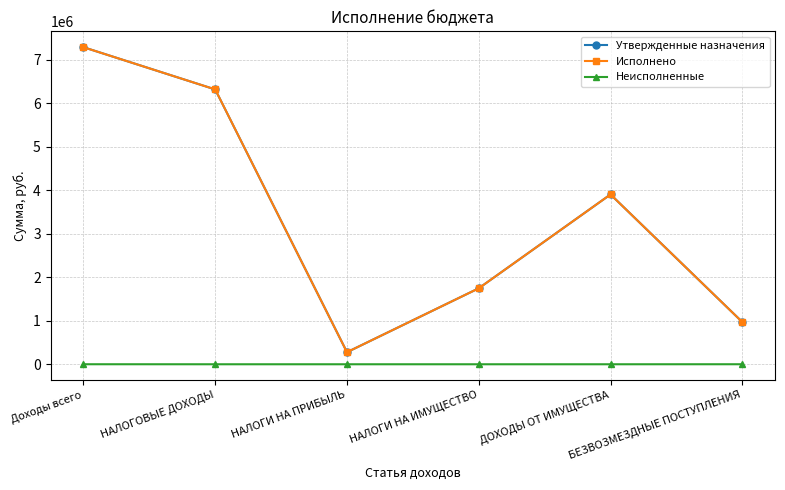

What is the average value of the Неисполненные series?

166.7